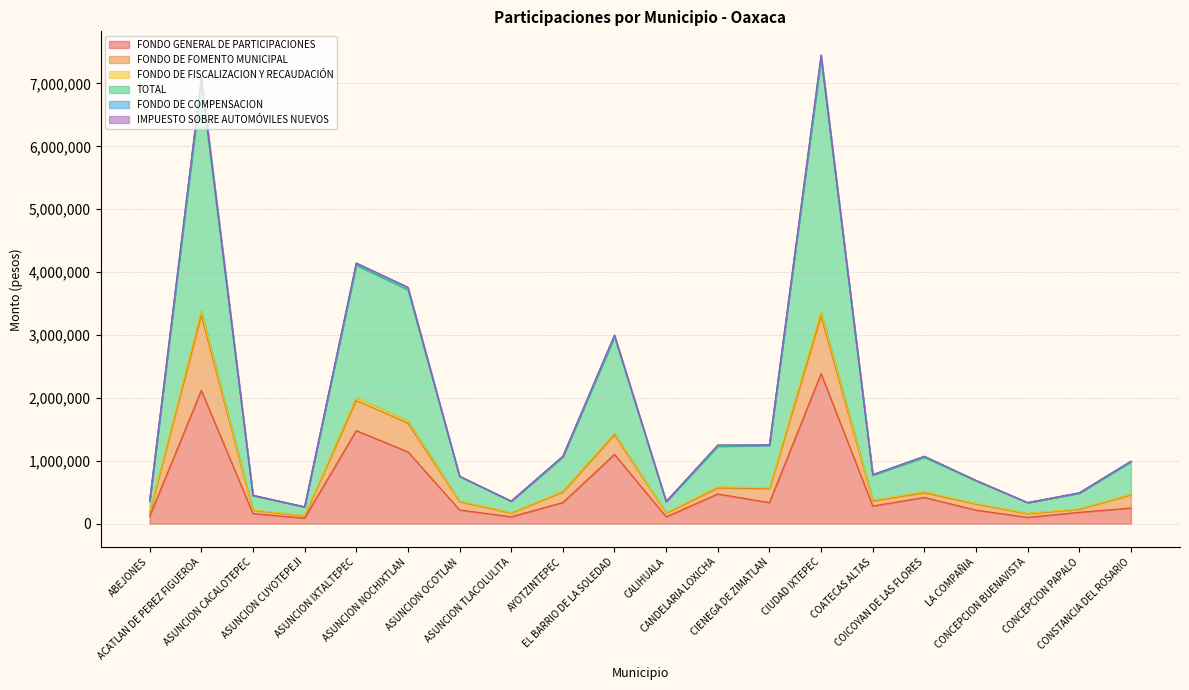

At which label is FONDO DE FISCALIZACION Y RECAUDACIÓN closest to 1758781?

ASUNCION NOCHIXTLAN